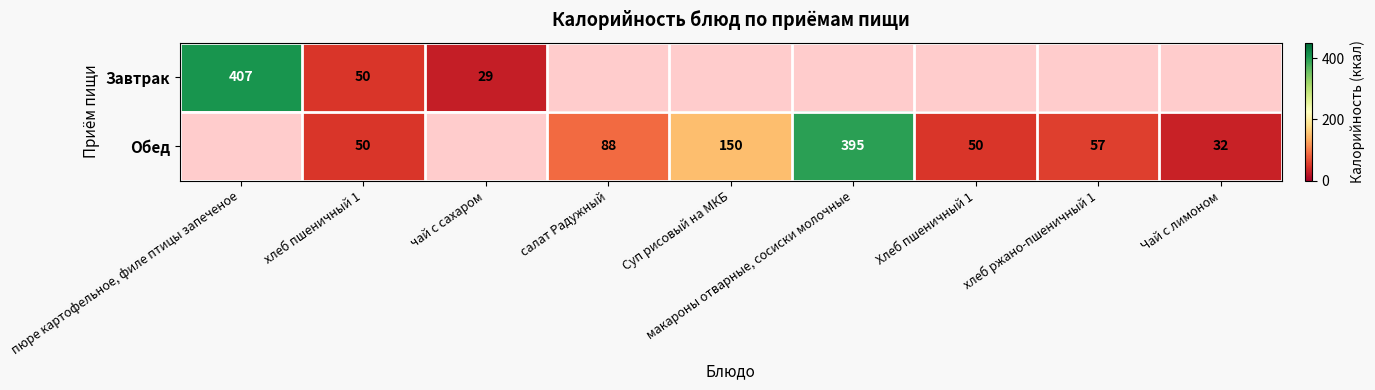

Count the number of categories in the chart.

9